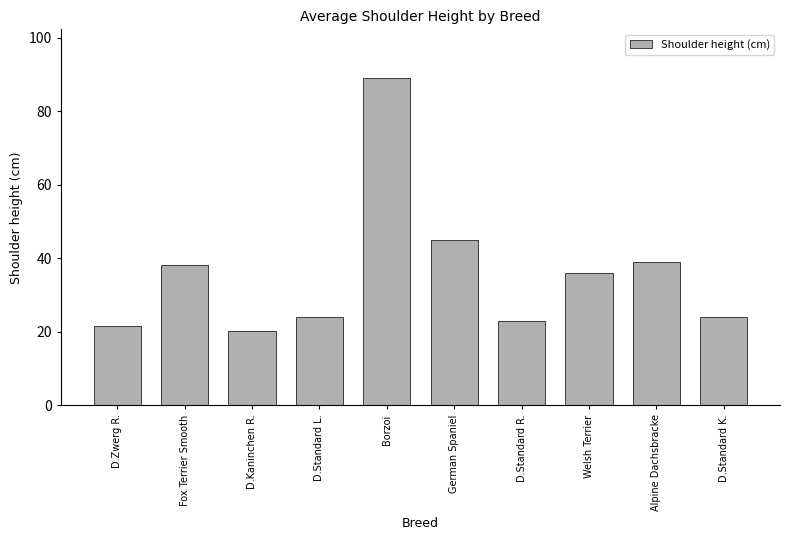

At which category does the chart reach its minimum across all series?

D.Kaninchen R.